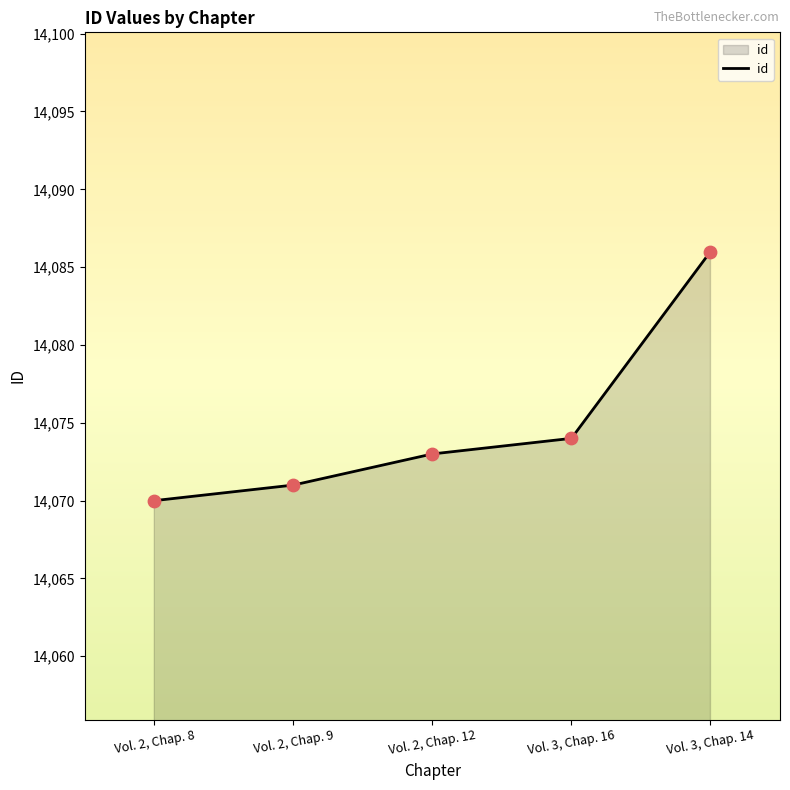

What is the change in value from Vol. 2, Chap. 12 to Vol. 3, Chap. 14?

+13